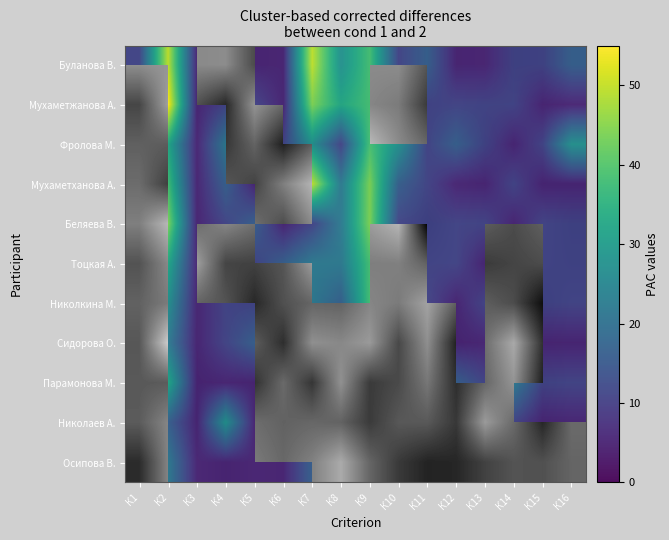

Which has a higher value, К15 or К8?

К8